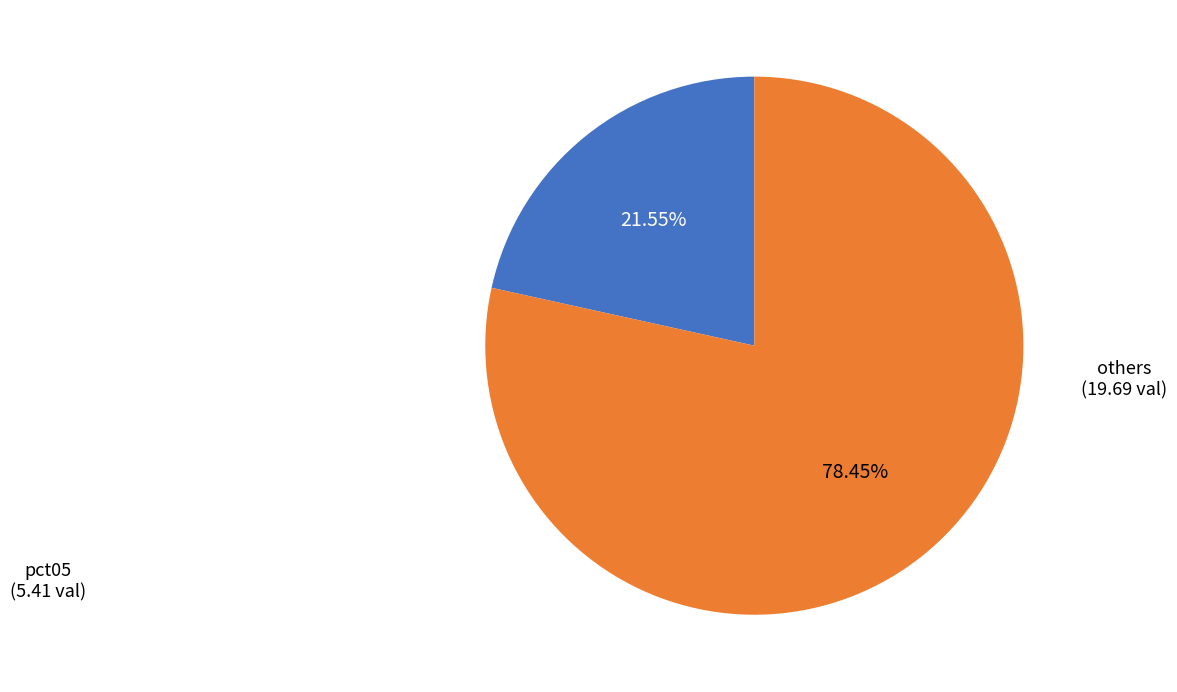

How many slices are in this pie chart?

2